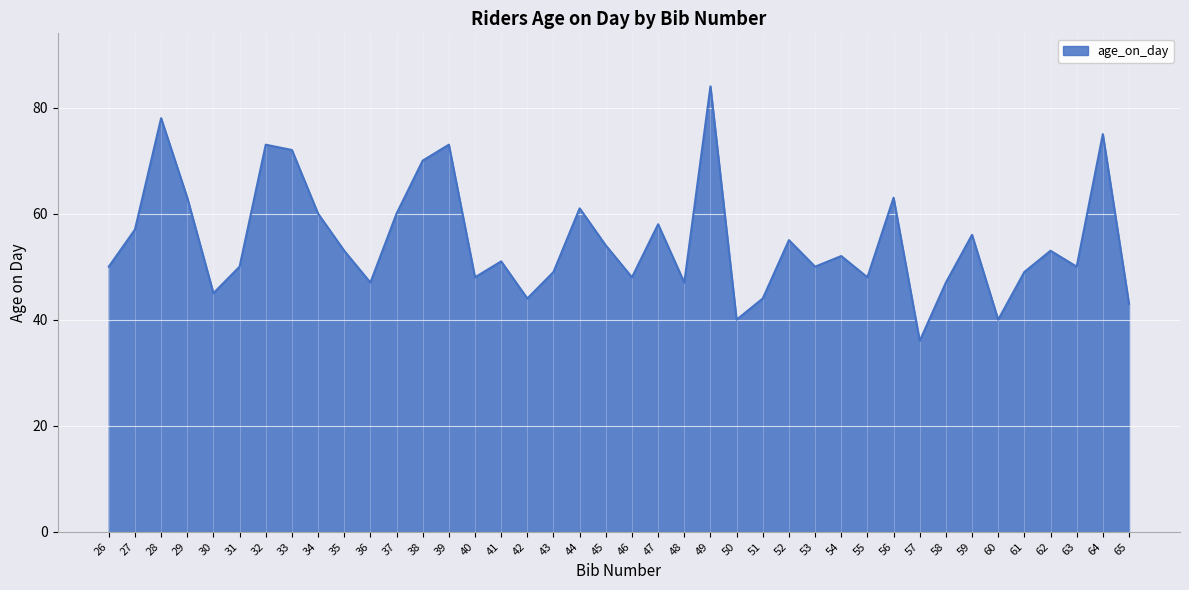

Which category has the highest value across all series?

49